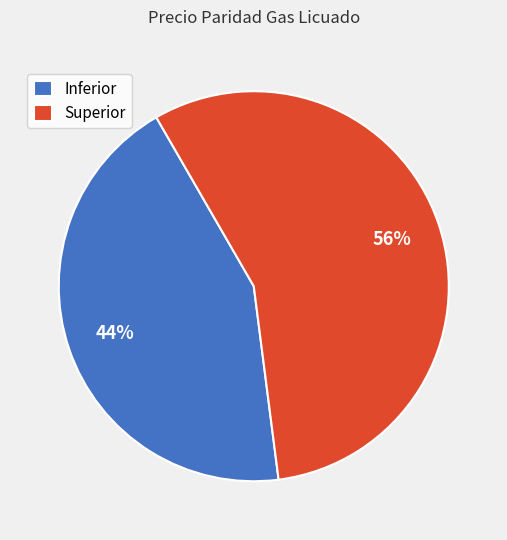

To the nearest percent, what is the combined percentage of Inferior and Superior?

100%